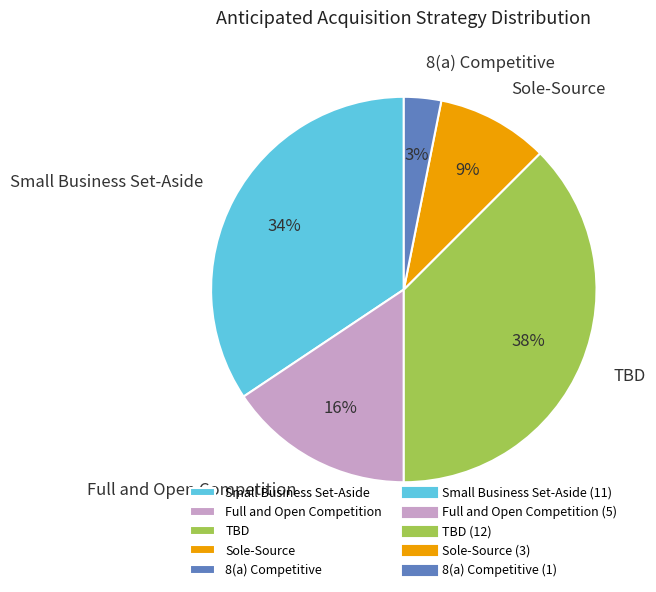

How many segments does this pie chart have?

5